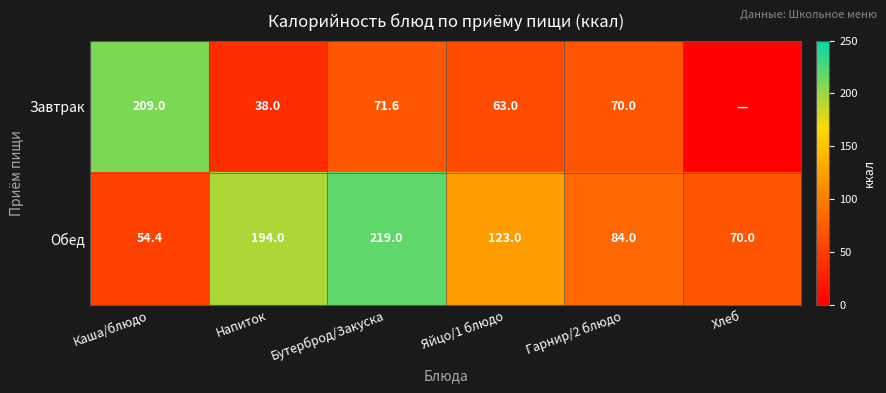

At which label does Обед first exceed 123?

Напиток